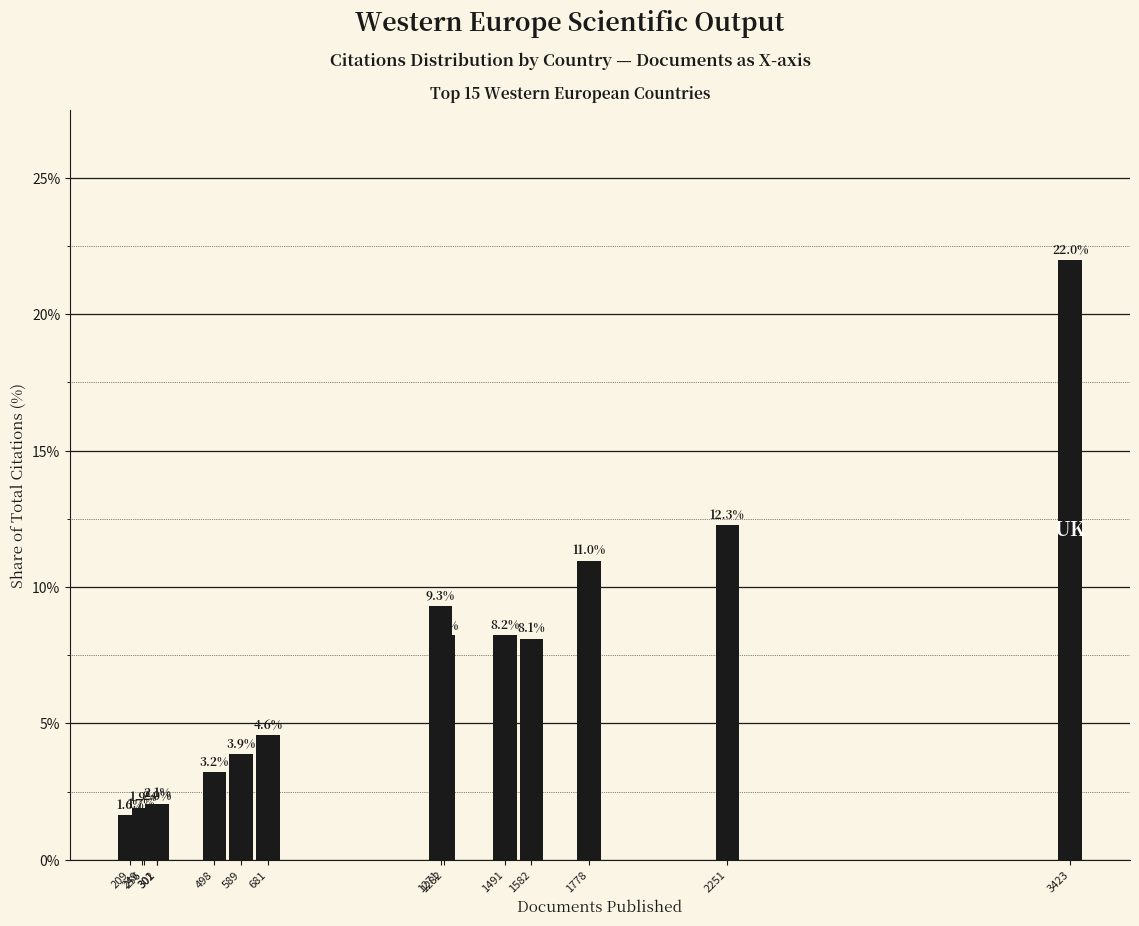

Where does the data first go above 4?

681